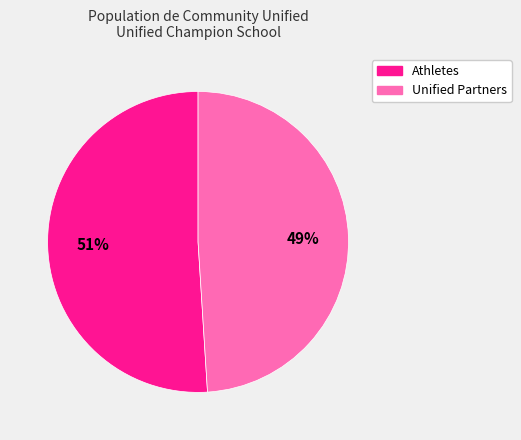

To the nearest percent, what is the difference between the largest and smallest slice percentages?

2%